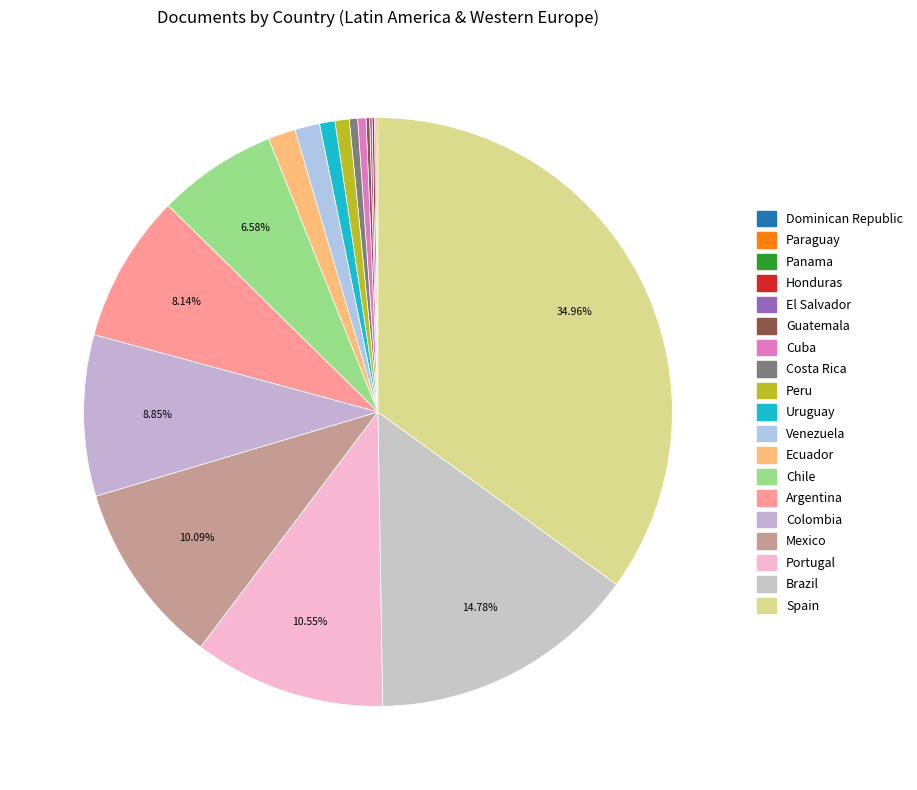

True or false: Uruguay accounts for 11% of the total.

False